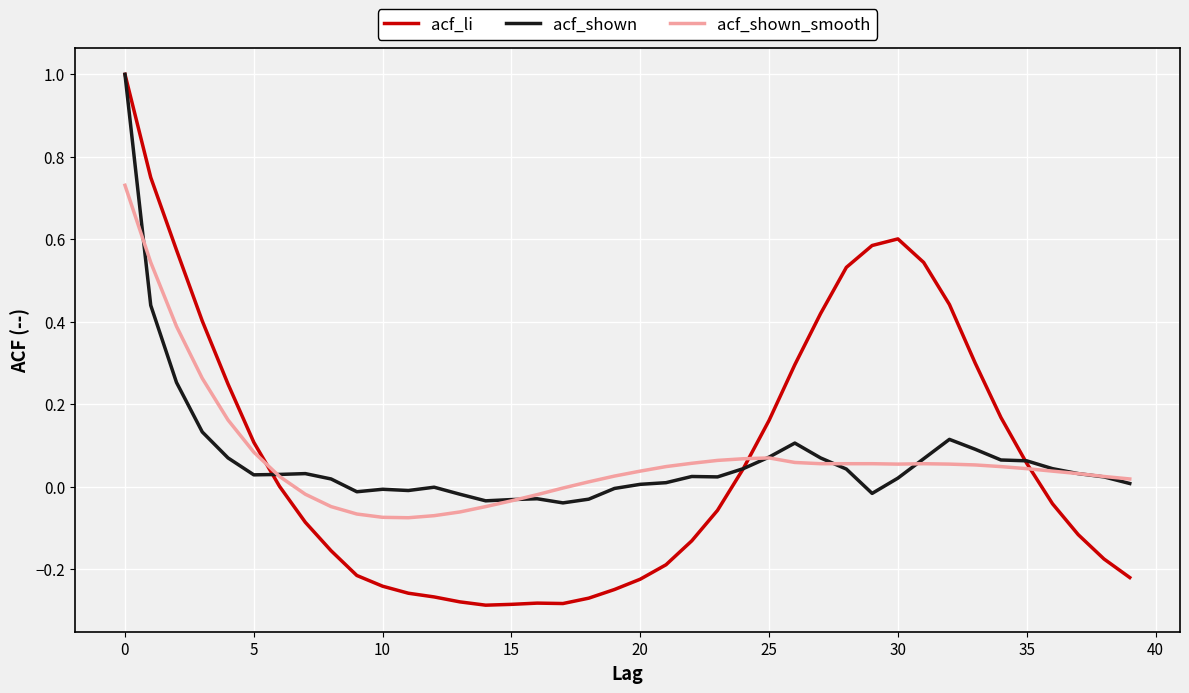

Which series has the largest range (max minus min)?

acf_li